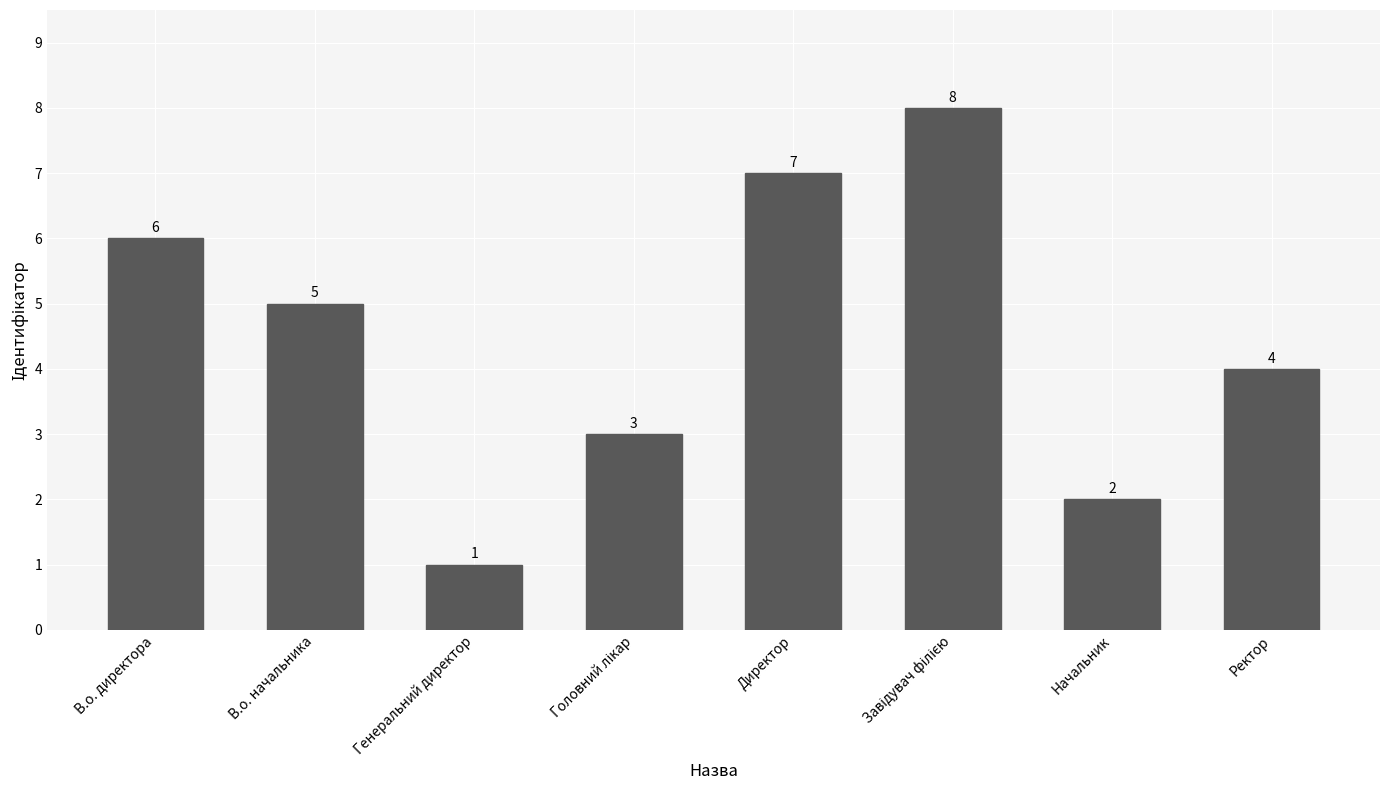

What is the greatest value displayed?

8